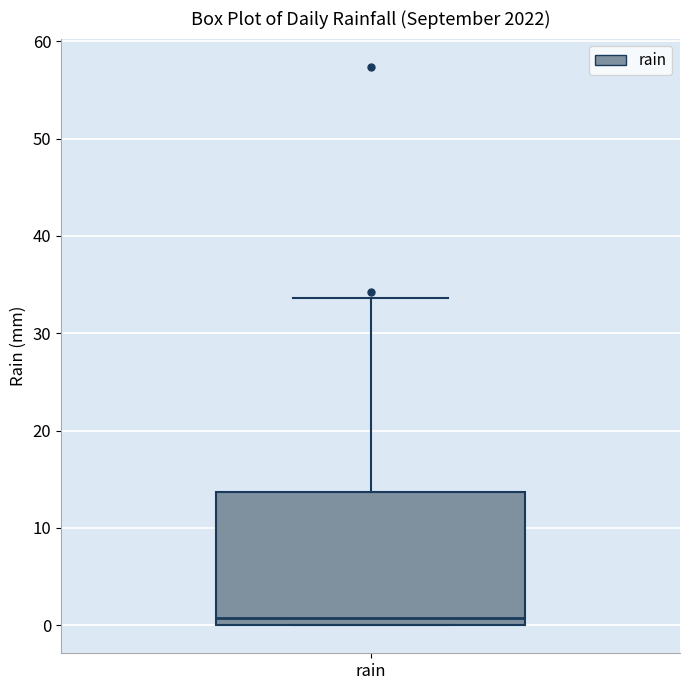

Where does the median line of the box for rain sit on the y-axis? The values are not printed on the chart, so give them approximately, as read against the axis.

1